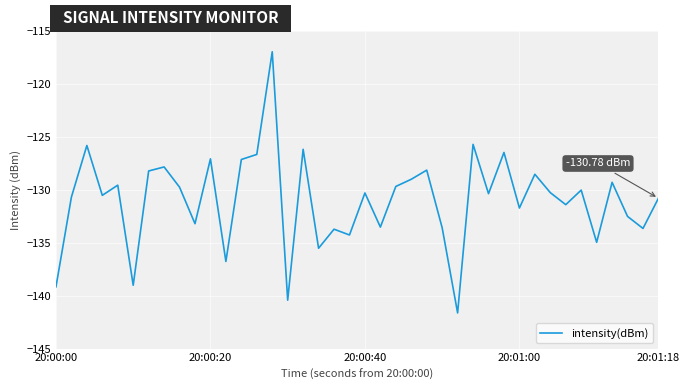

What is the difference between the maximum and minimum values?

24.7